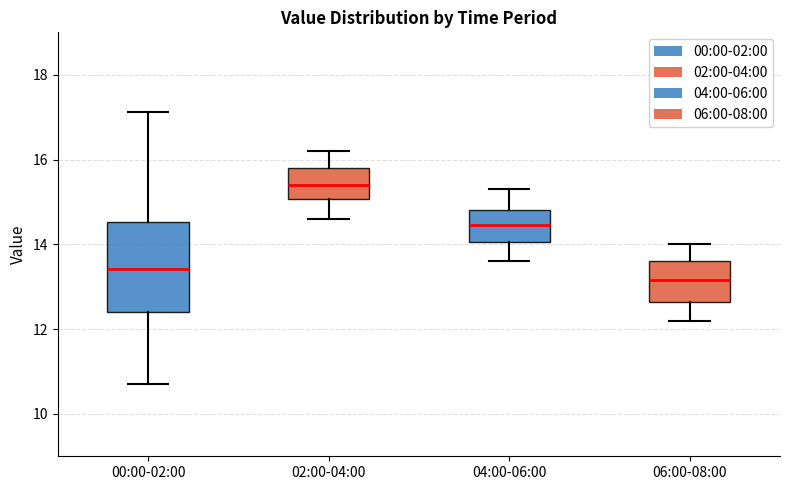

Reading left to right, transcribe this box plot: for each box, give where its median line is, the range the box spans, and where its two whiskers end, as read against the y-axis. The values are not printed on the chart, so give them approximately, as read against the axis.

00:00-02:00: median 13.4, box 12.4 to 14.6, whiskers 10.8 to 17.2
02:00-04:00: median 15.4, box 15.0 to 15.8, whiskers 14.6 to 16.2
04:00-06:00: median 14.4, box 14.0 to 14.8, whiskers 13.6 to 15.4
06:00-08:00: median 13.2, box 12.6 to 13.6, whiskers 12.2 to 14.0